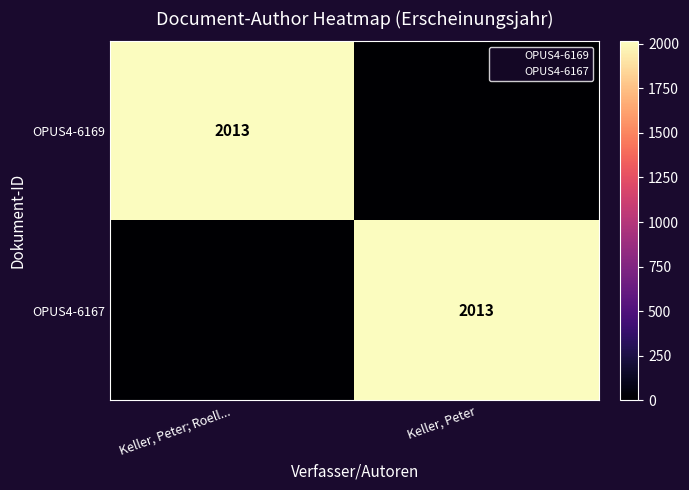

How many data points does each series have?

2